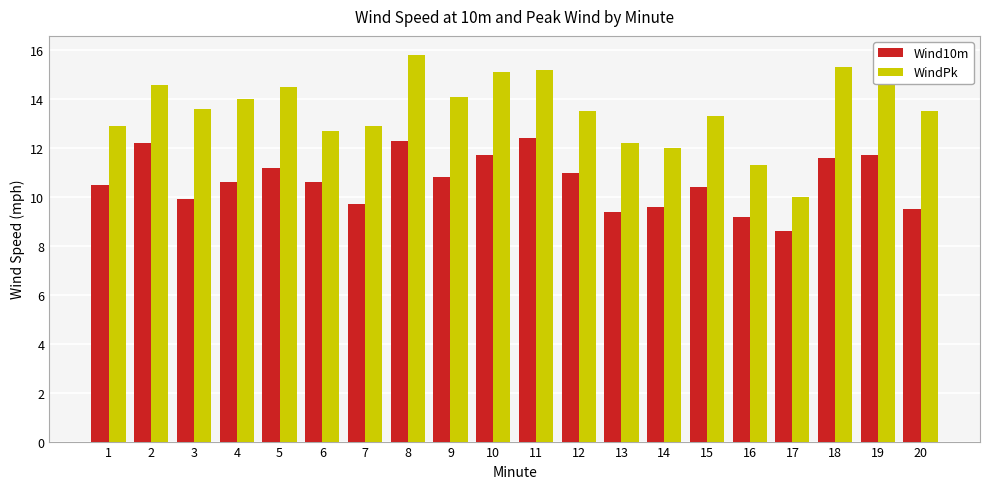

At how many categories does at least one series exceed 9?

20